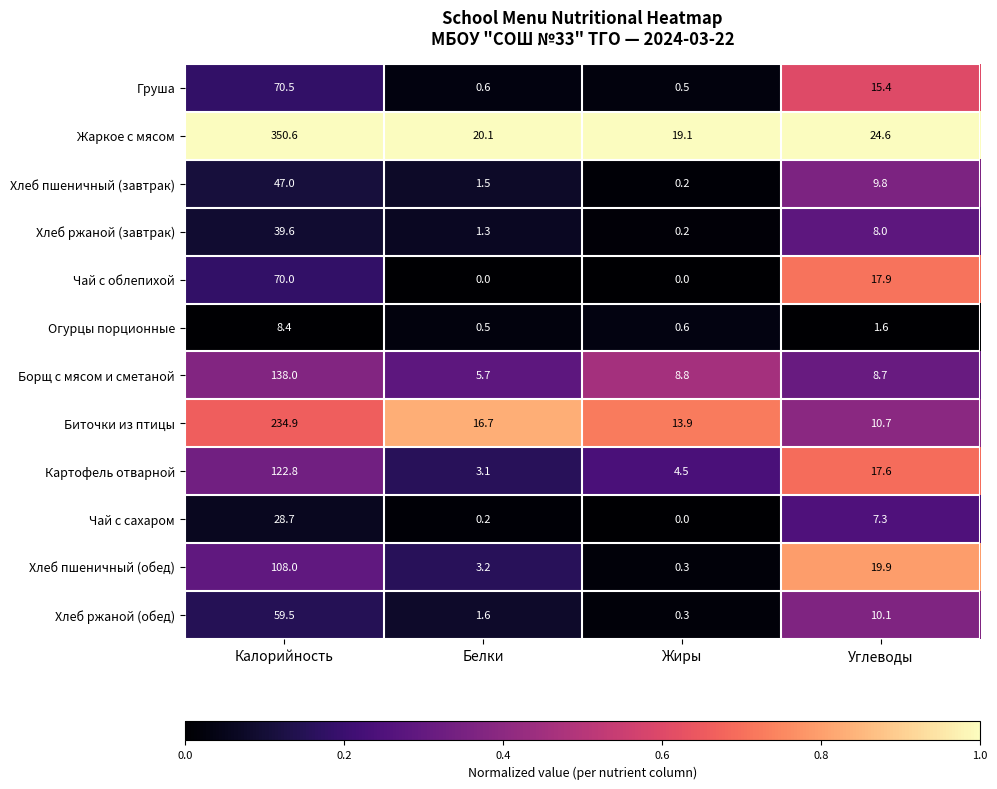

Rank the series by their maximum value, from lowest to highest.

Огурцы порционные, Чай с сахаром, Хлеб ржаной (завтрак), Хлеб пшеничный (завтрак), Хлеб ржаной (обед), Чай с облепихой, Груша, Хлеб пшеничный (обед), Картофель отварной, Борщ с мясом и сметаной, Биточки из птицы, Жаркое с мясом